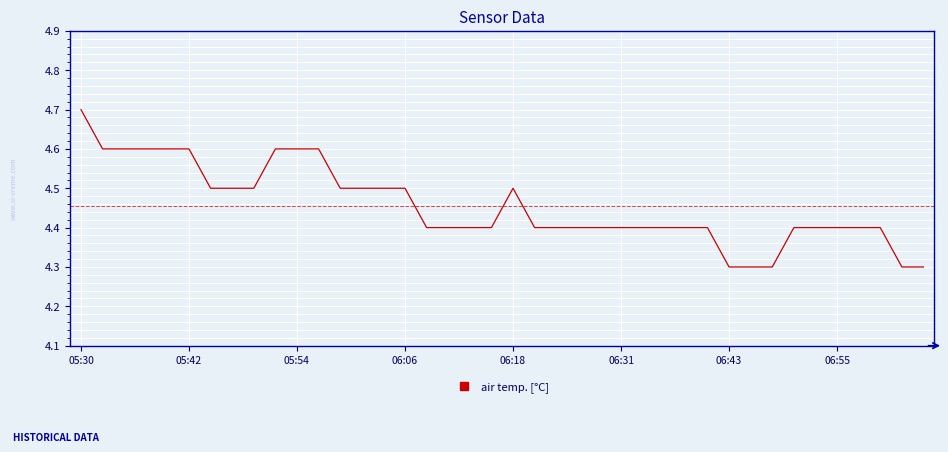

How many values are between 4 and 5?

40